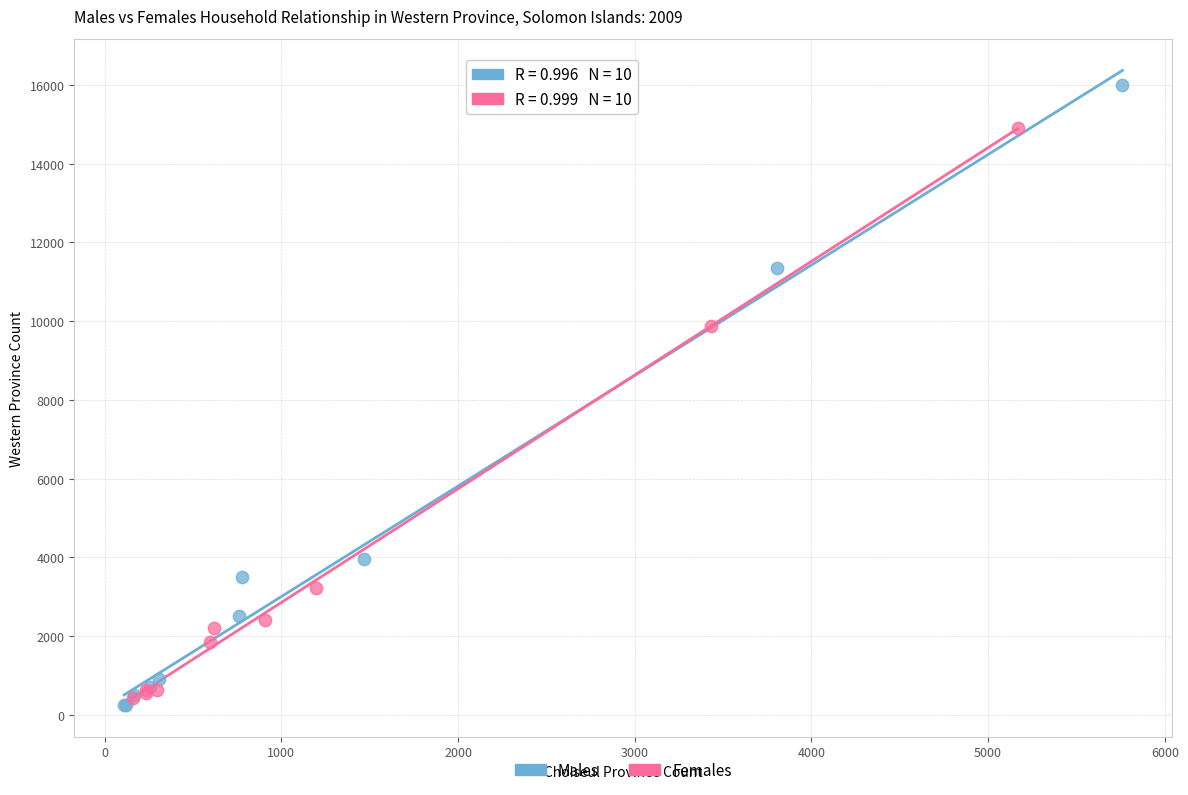

Which series has the largest Y range (max minus min)?

Males